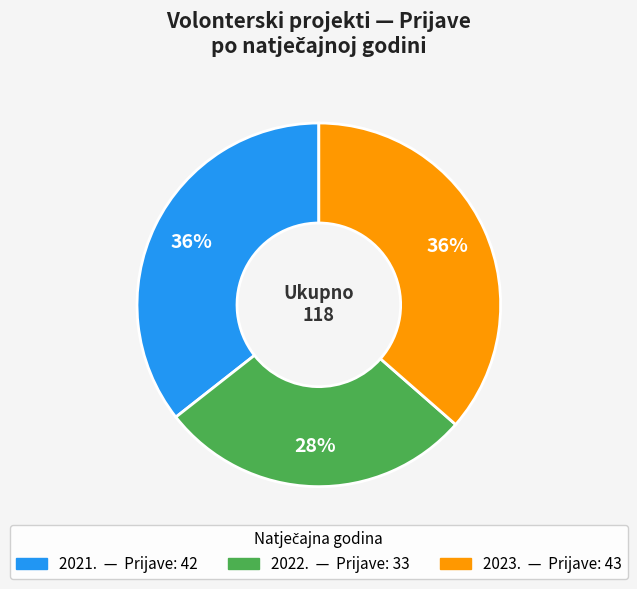

To the nearest percent, what is the average slice percentage?

33%